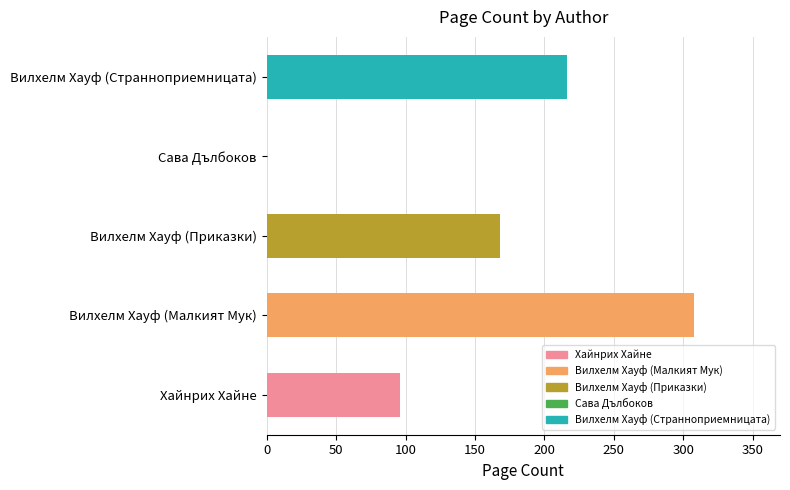

True or false: the data shows 69 at Вилхелм Хауф (Странноприемницата).

False